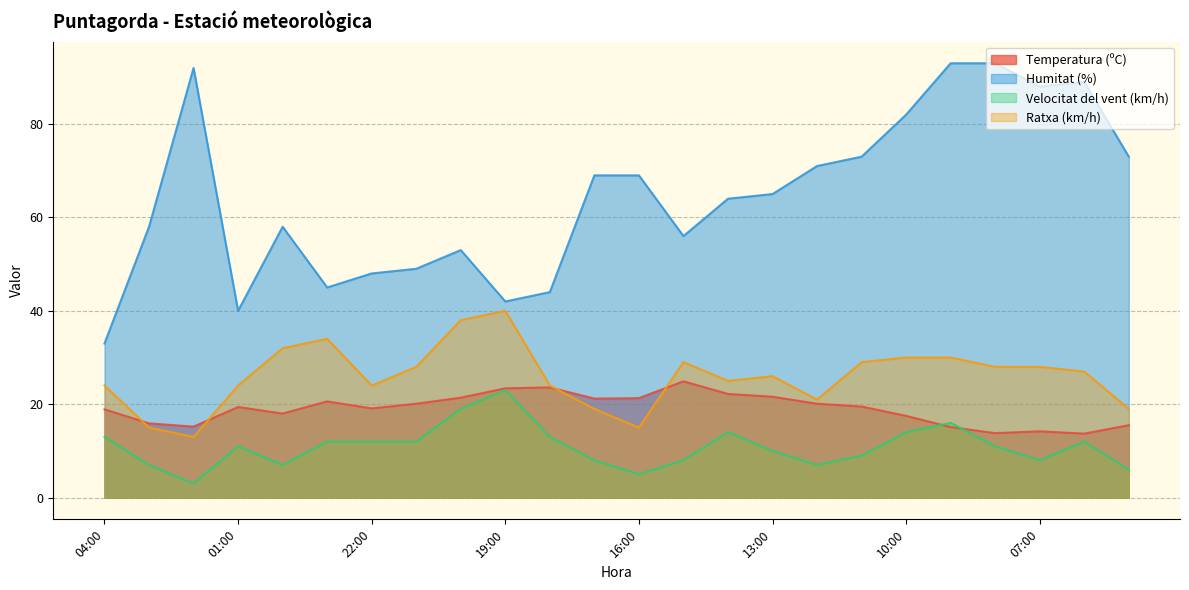

At which category is the sum across all series the highest?

09:00